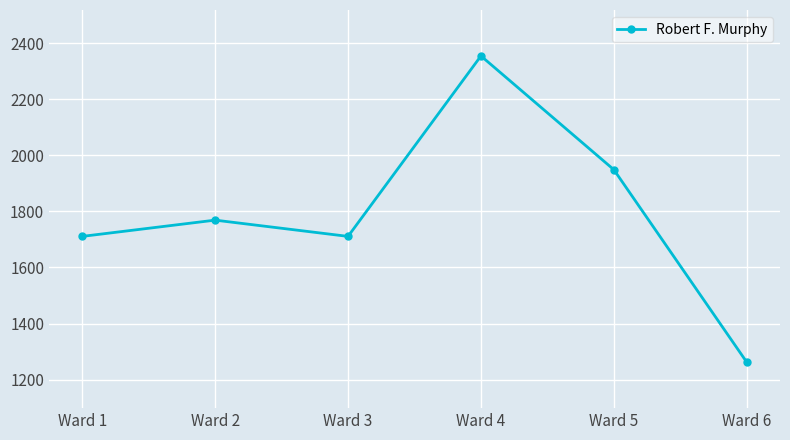

Reading right to left, transcribe all the data shown in this chart.

1262	1949	2355	1711	1769	1711